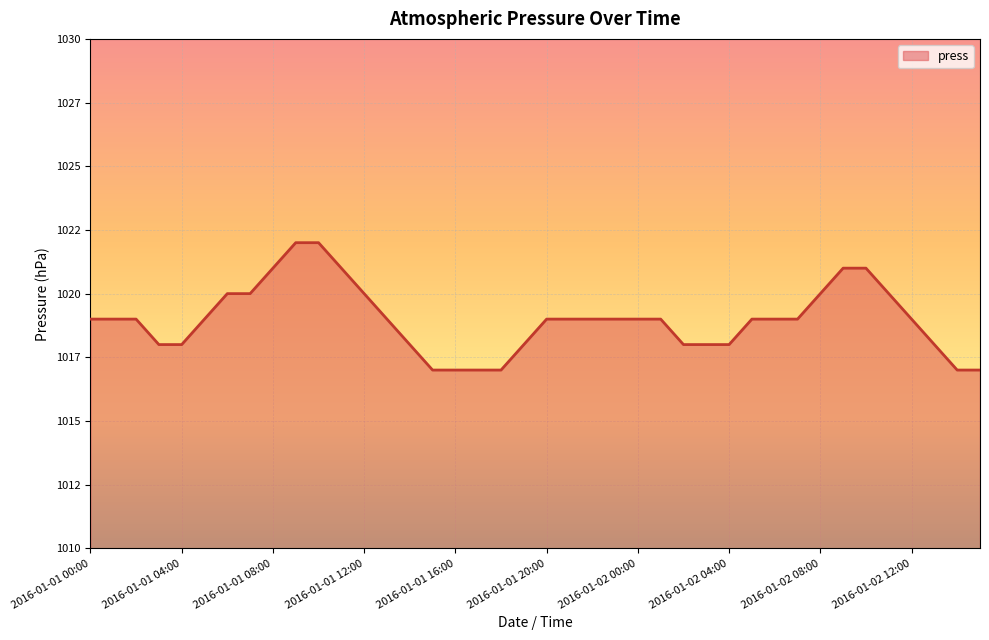

Is this an area chart (filled region under the line)?

Yes